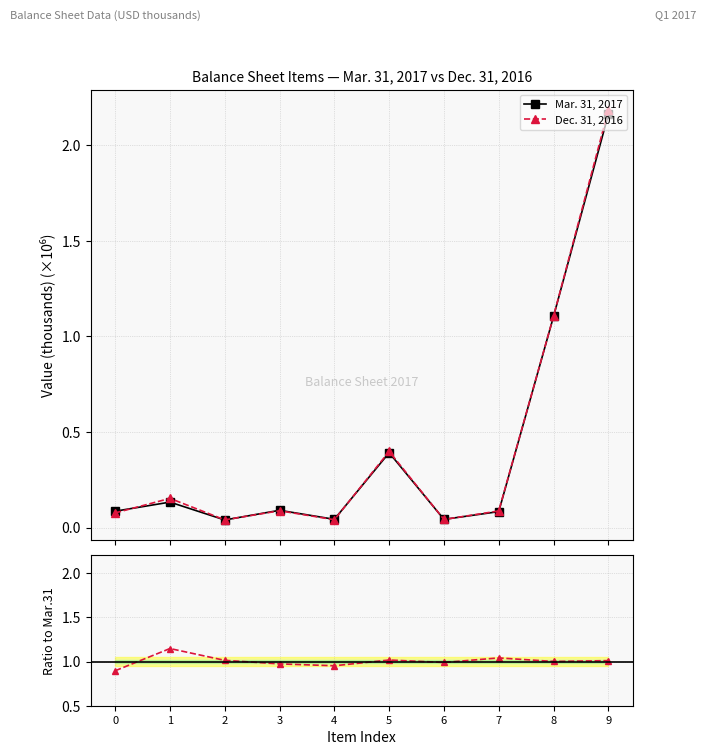

What is the difference between the second highest and second lowest values in the Mar. 31, 2017 series?

1.1